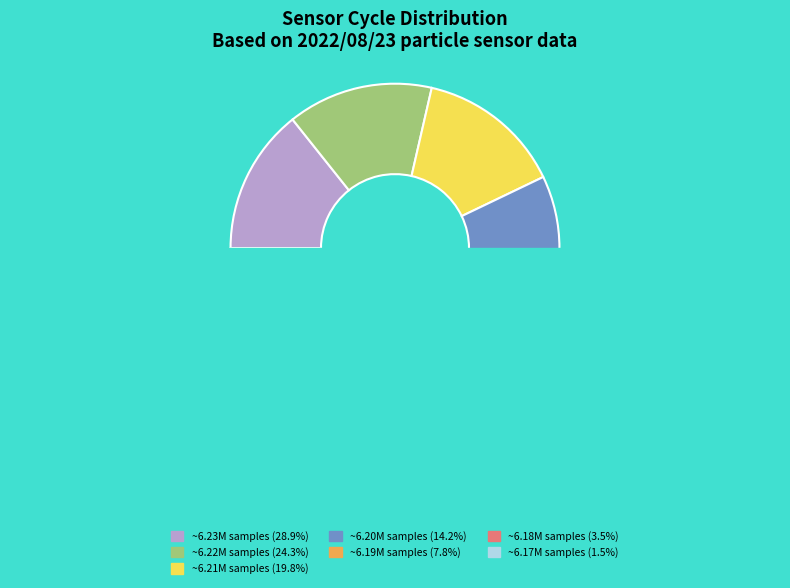

Is it true that 20701 is 1% of the pie?

False